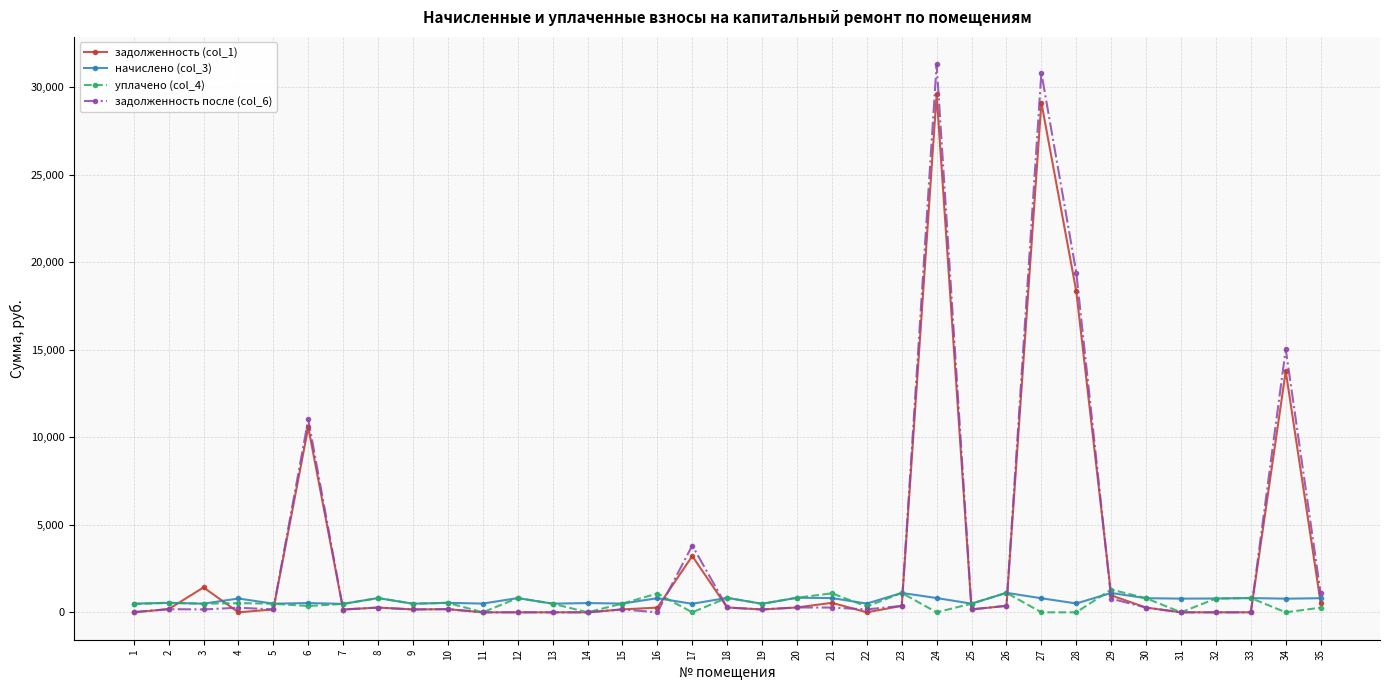

True or false: задолженность после (col_6) has more than 1 interior local peaks.

True